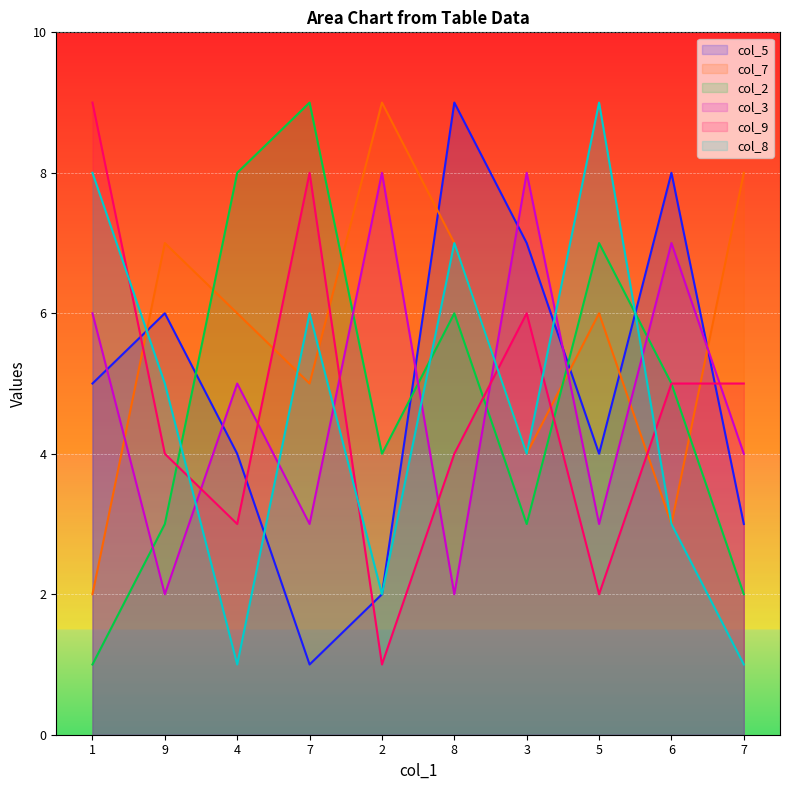

Is it true that col_7 equals 3 at 6?

True